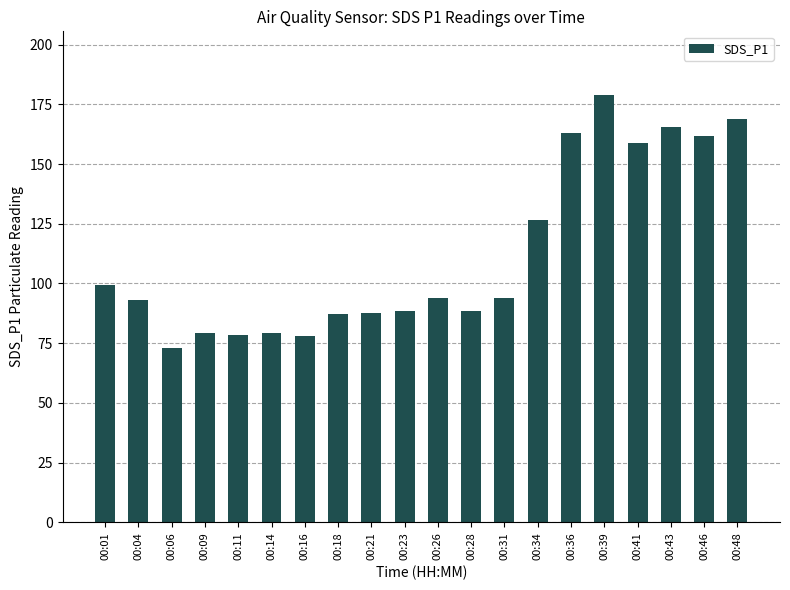

At which label is the value closest to 125?

00:34